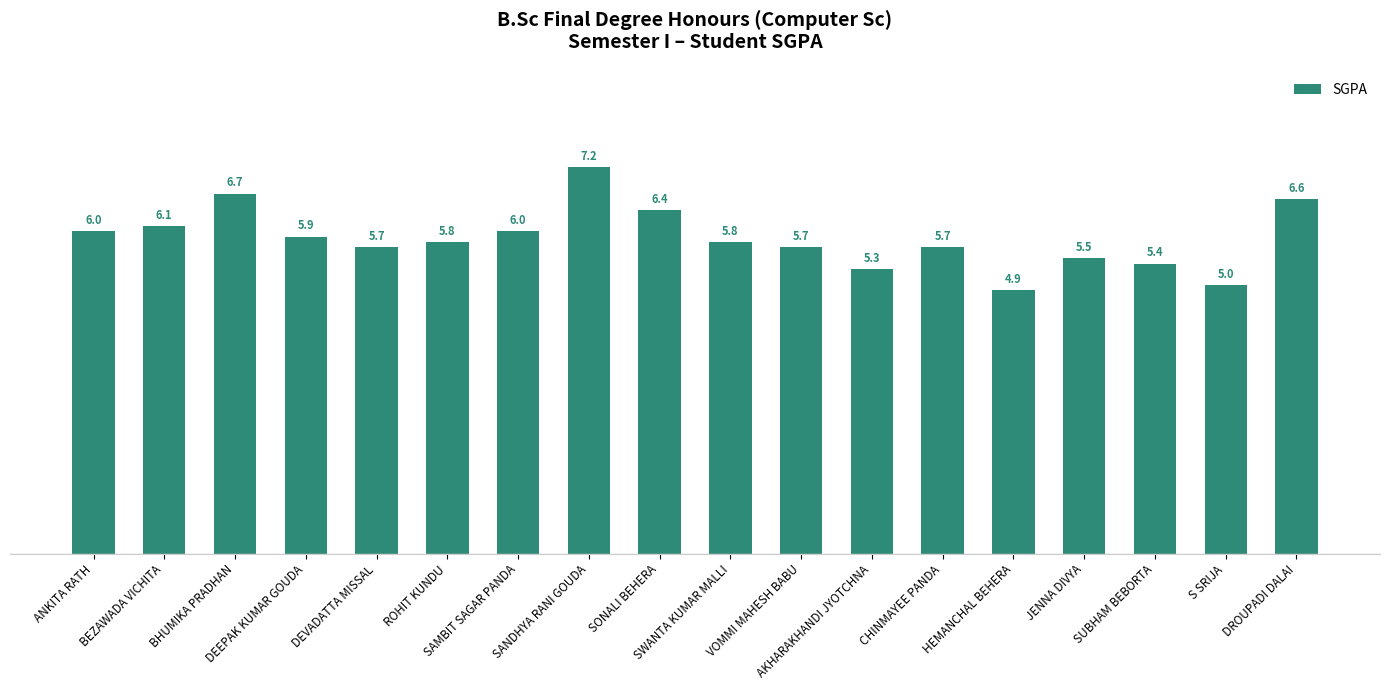

Is it true that the value at S SRIJA is 5.0?

True